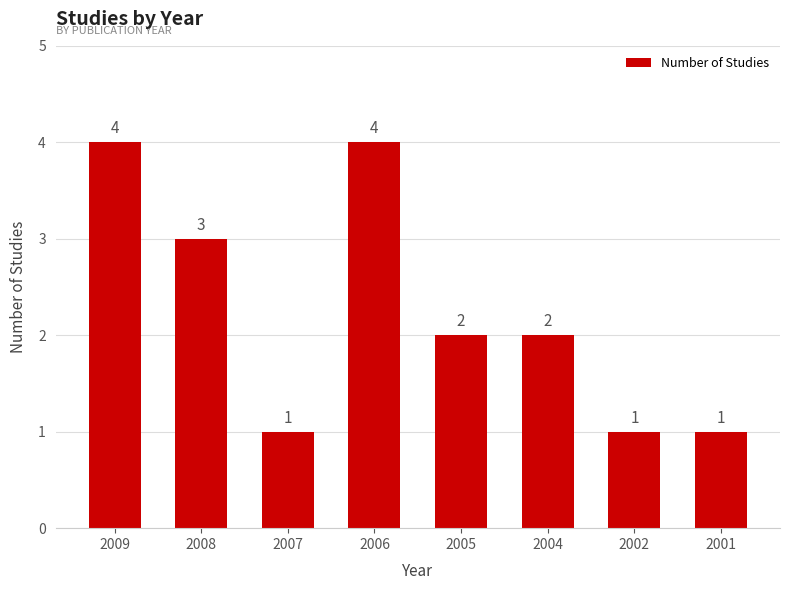

What is the difference between the second highest and second lowest values?

3